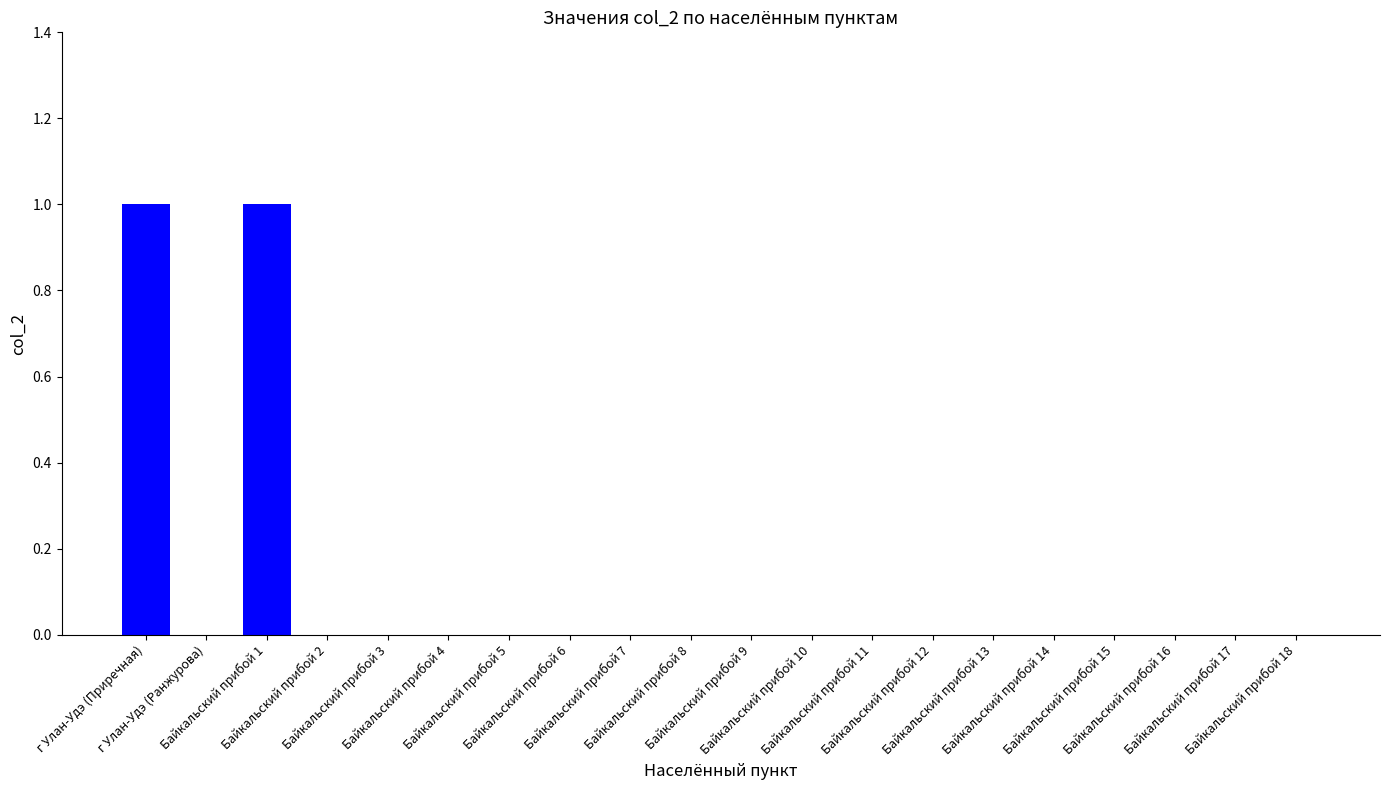

Does the chart contain stacked bars?

No